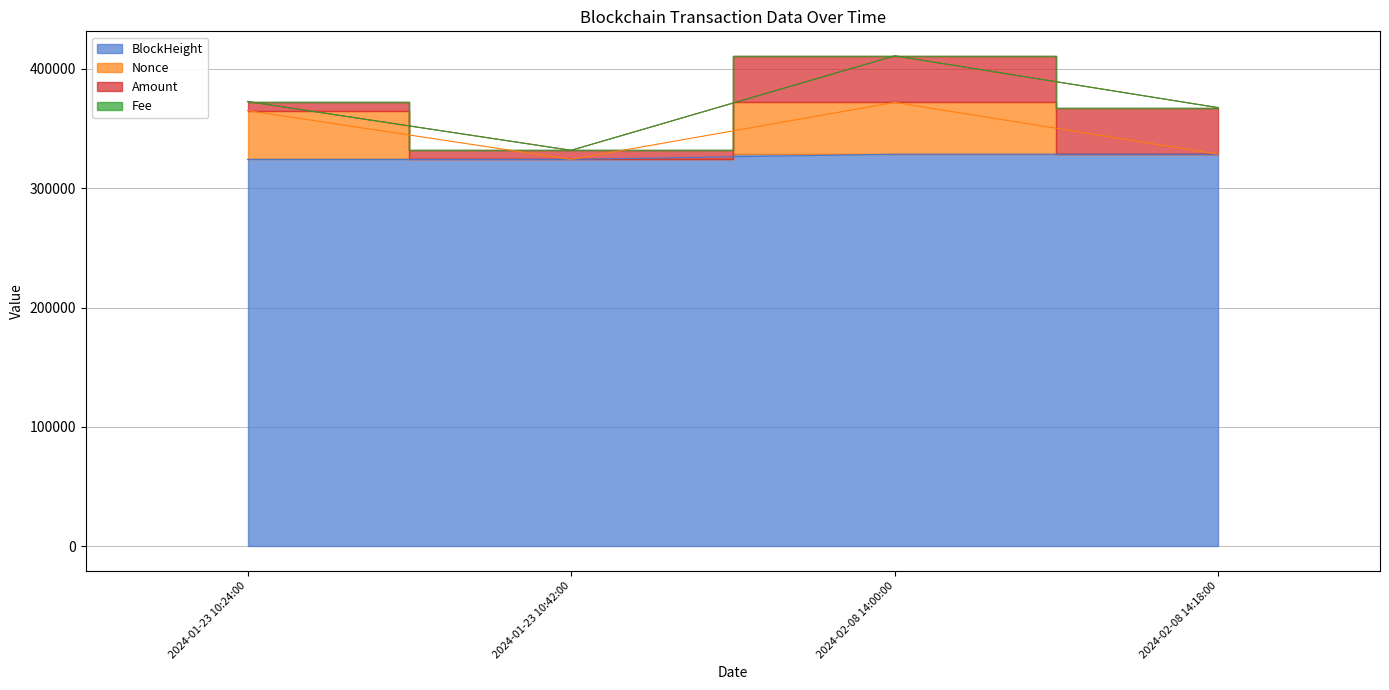

At how many categories does at least one series exceed 327693?

3